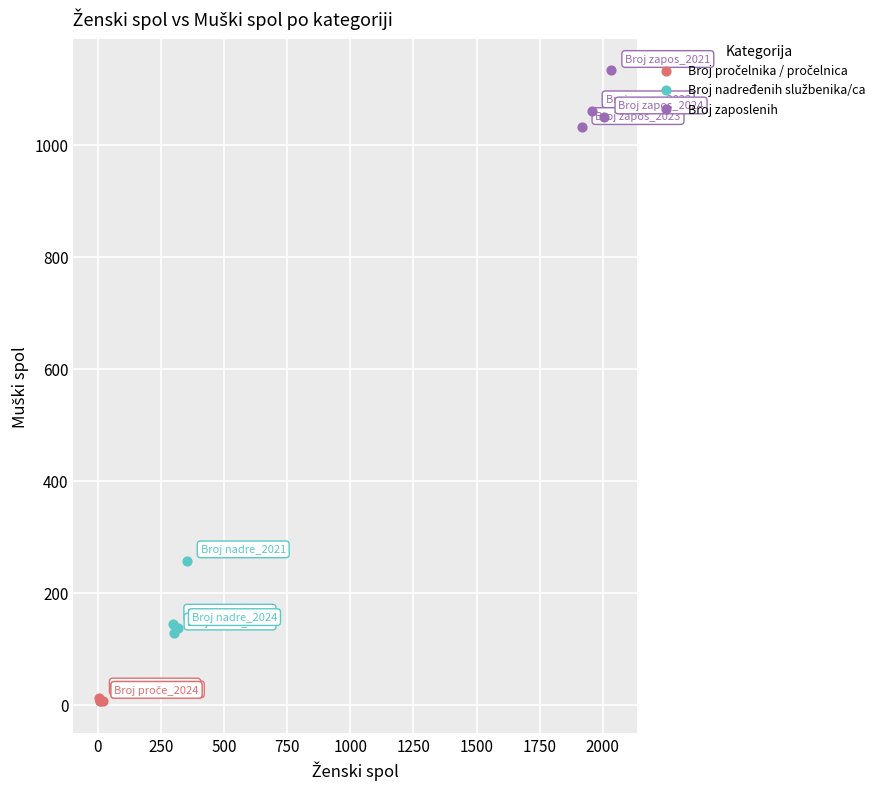

Which series contains the highest Y value?

Broj zaposlenih